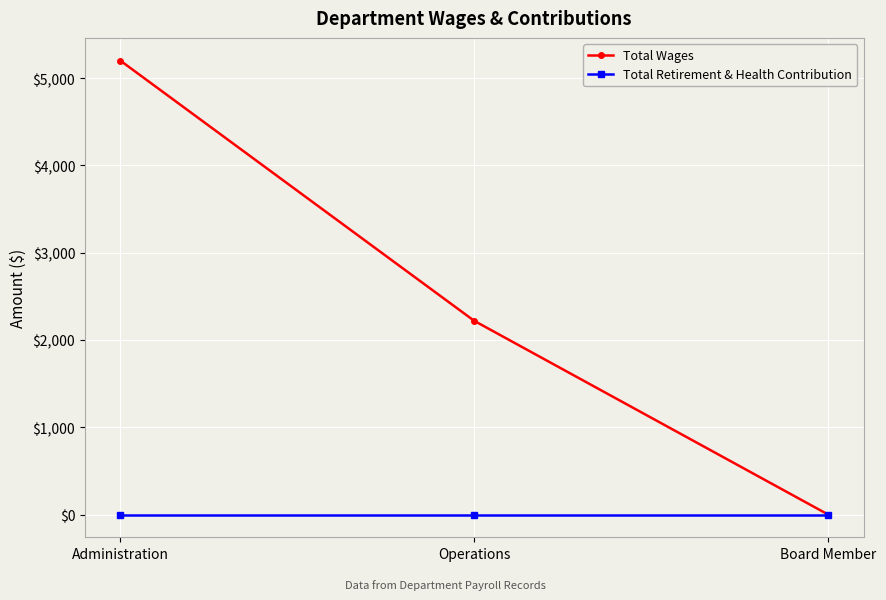

What are all the series names shown in the legend?

Total Wages, Total Retirement & Health Contribution